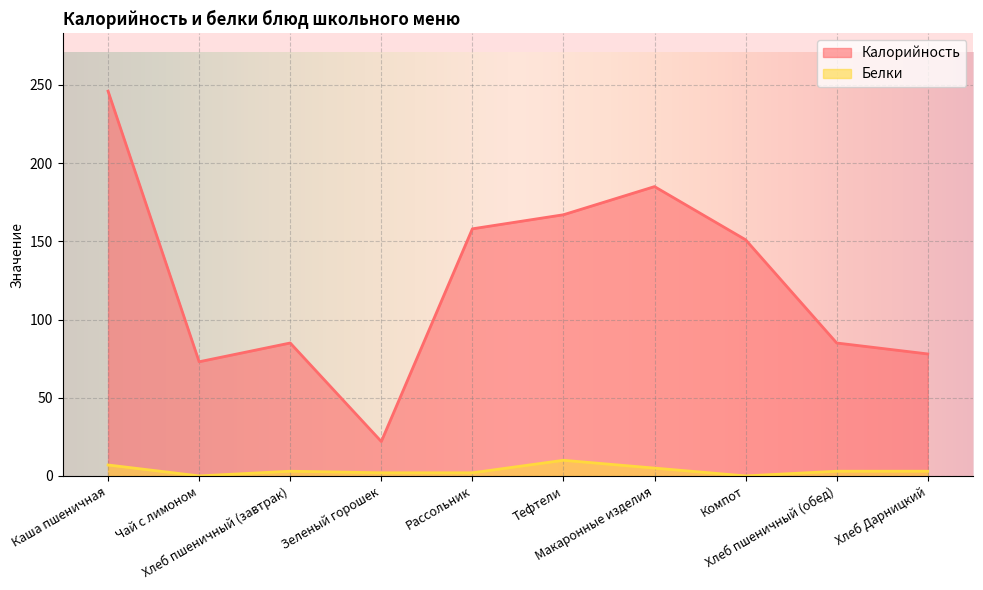

How many values in the Белки series exceed 3?

3